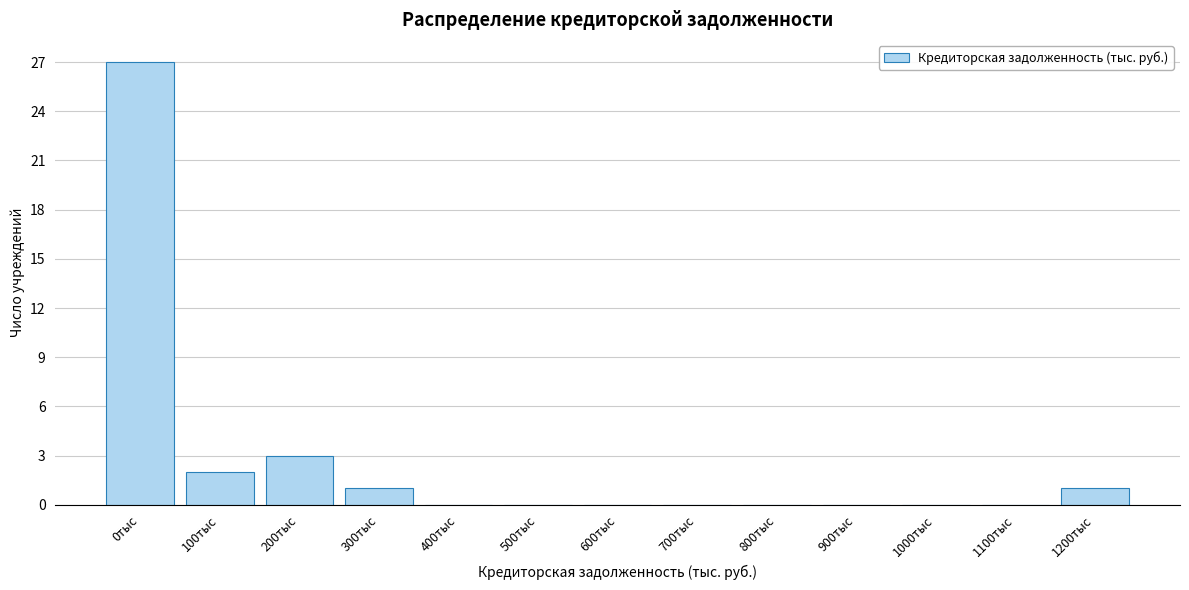

Reading right to left, transcribe all the data shown in this chart.

1200тыс=1	1100тыс=0	1000тыс=0	900тыс=0	800тыс=0	700тыс=0	600тыс=0	500тыс=0	400тыс=0	300тыс=1	200тыс=3	100тыс=2	0тыс=27